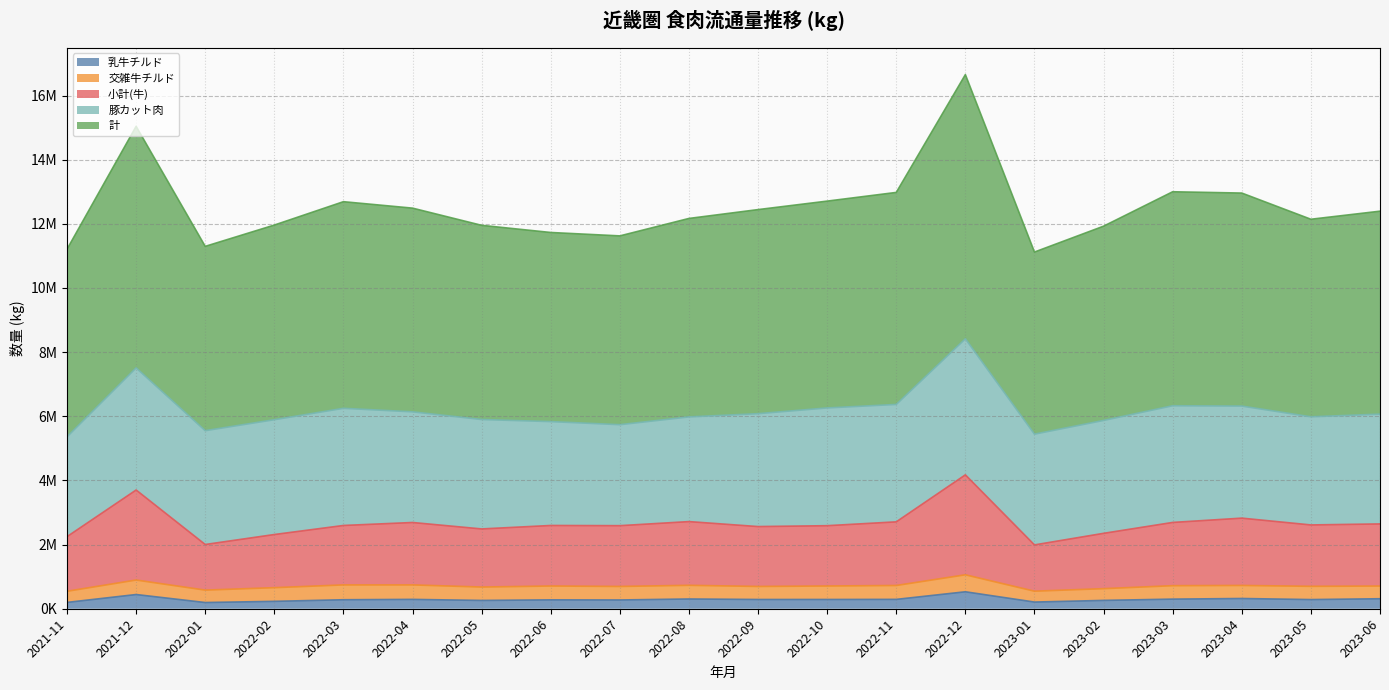

What is the difference between the highest and lowest values at 2022-12?

16124069